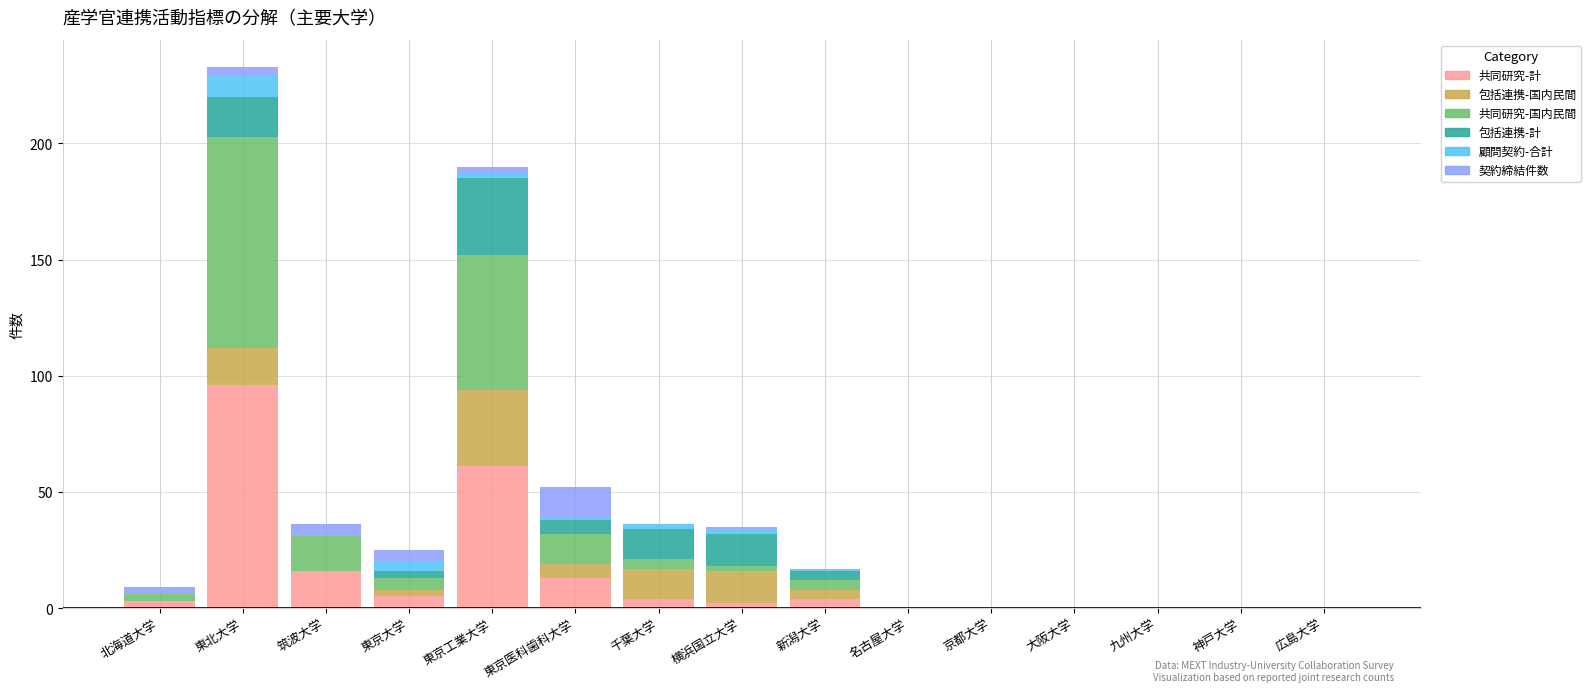

At which category is the sum across all series the highest?

東北大学